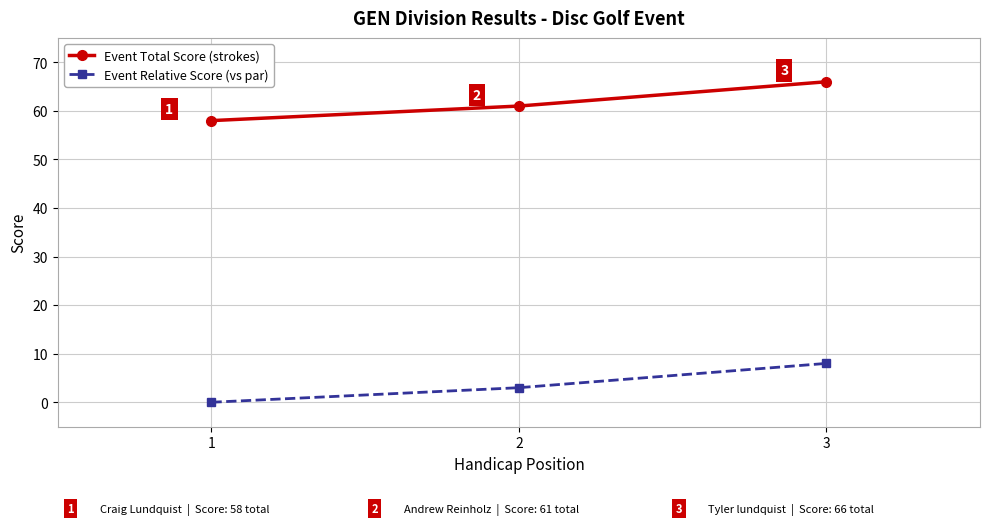

True or false: Event Total Score (strokes) has a value of 24 at 3.

False